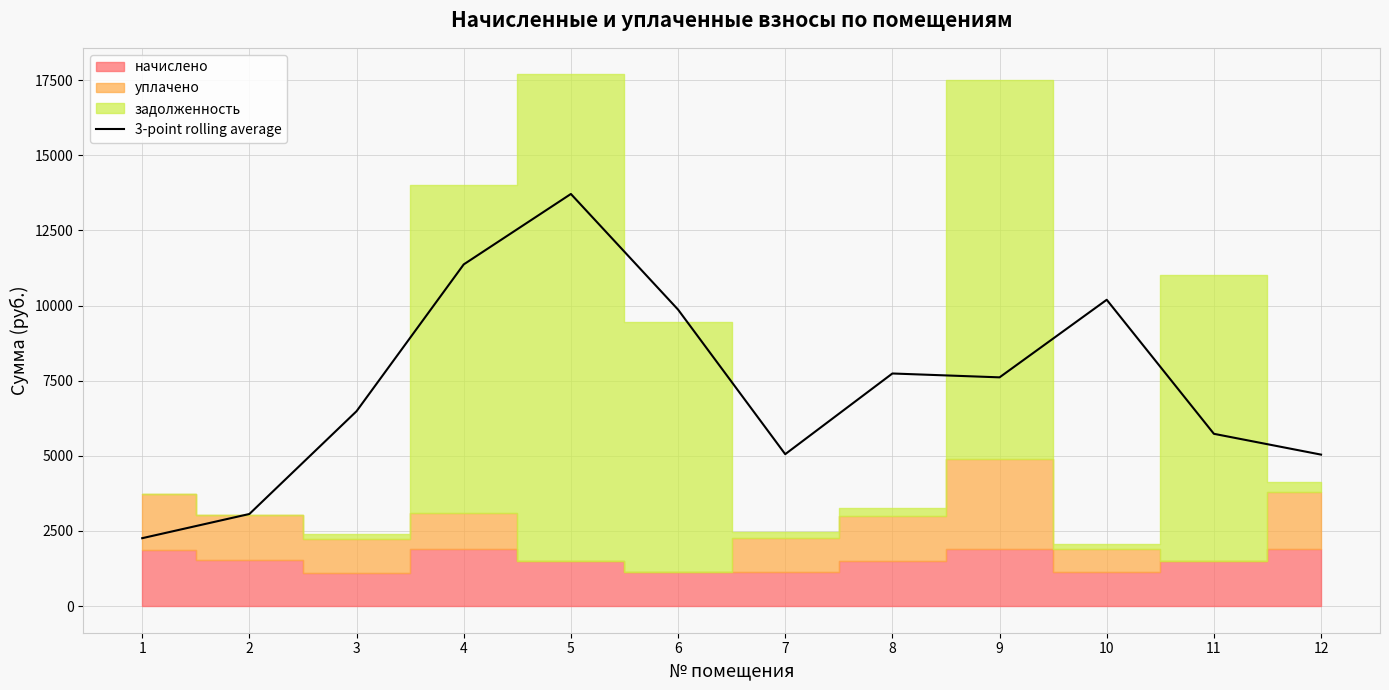

The chart shows a value of 10190.6 at 10. True or false?

True